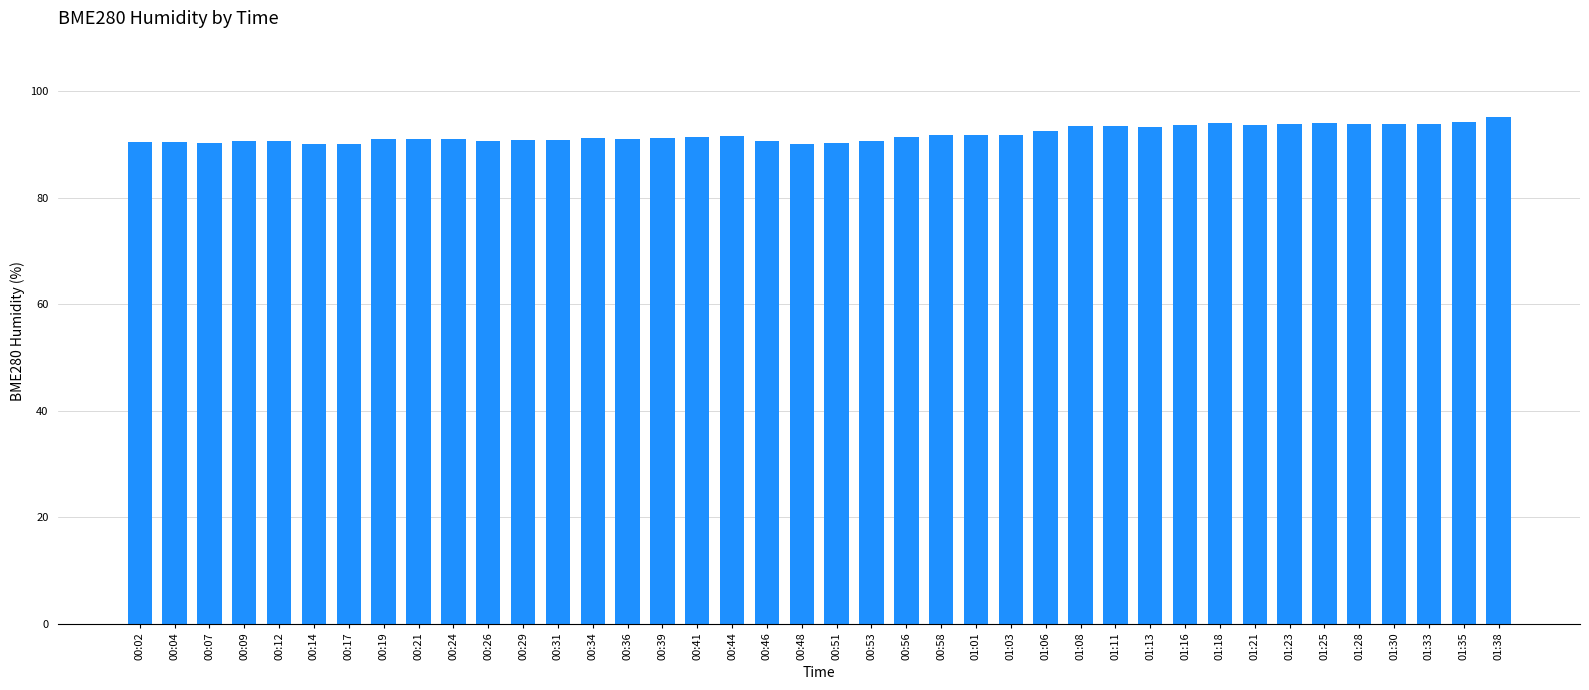

Read the value at 01:21.

93.7